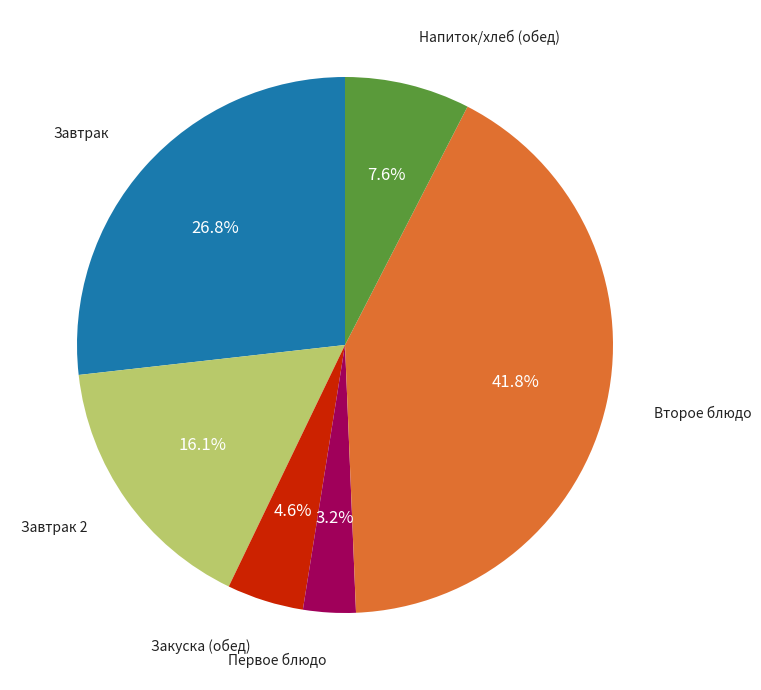

How many segments does this pie chart have?

6